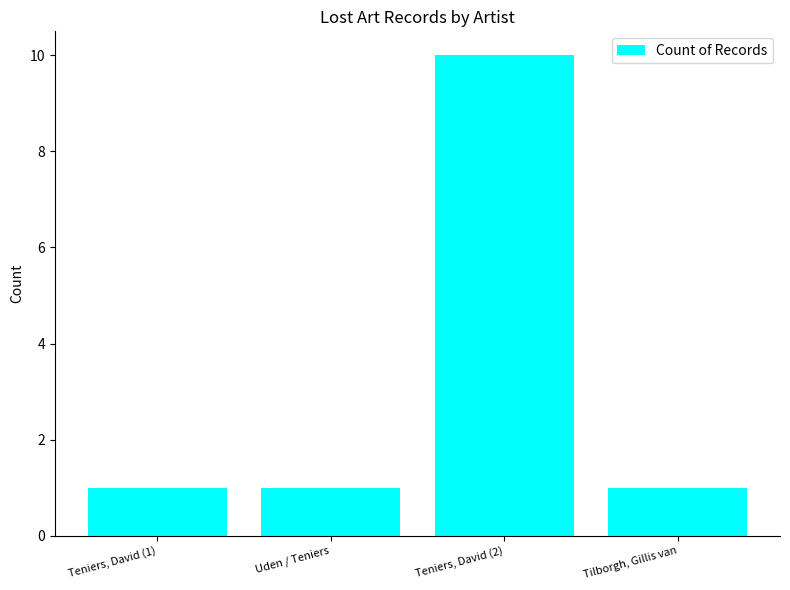

The chart shows a value of 1 at Uden / Teniers. True or false?

True